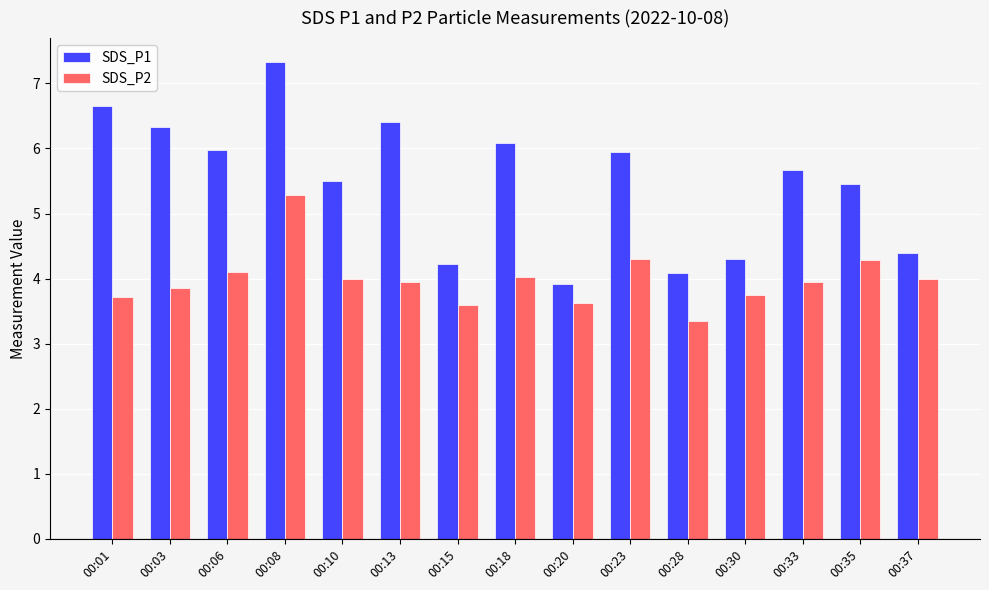

What is the value of the SDS_P2 bar at the 3rd from the left?

4.1